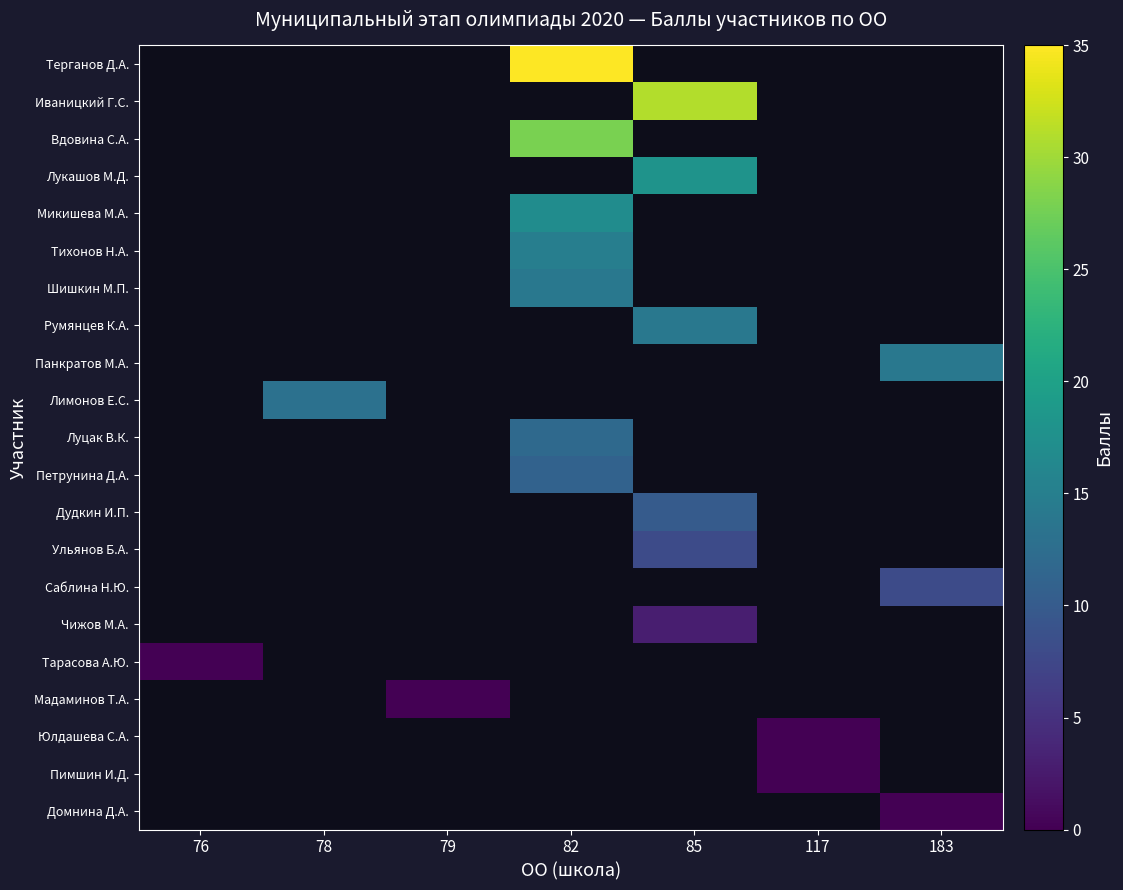

Which label corresponds to the smallest value in the chart?

76